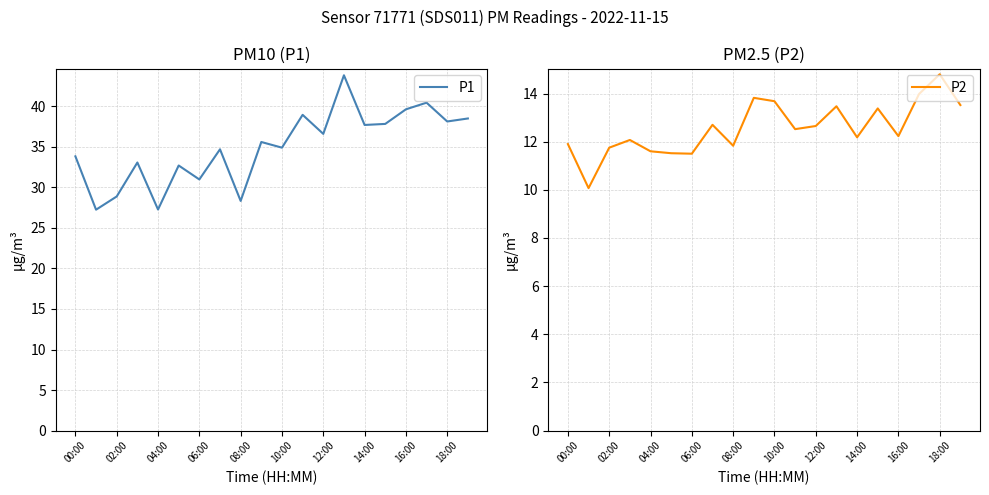

What is the label of the 1st point from the left?

00:00